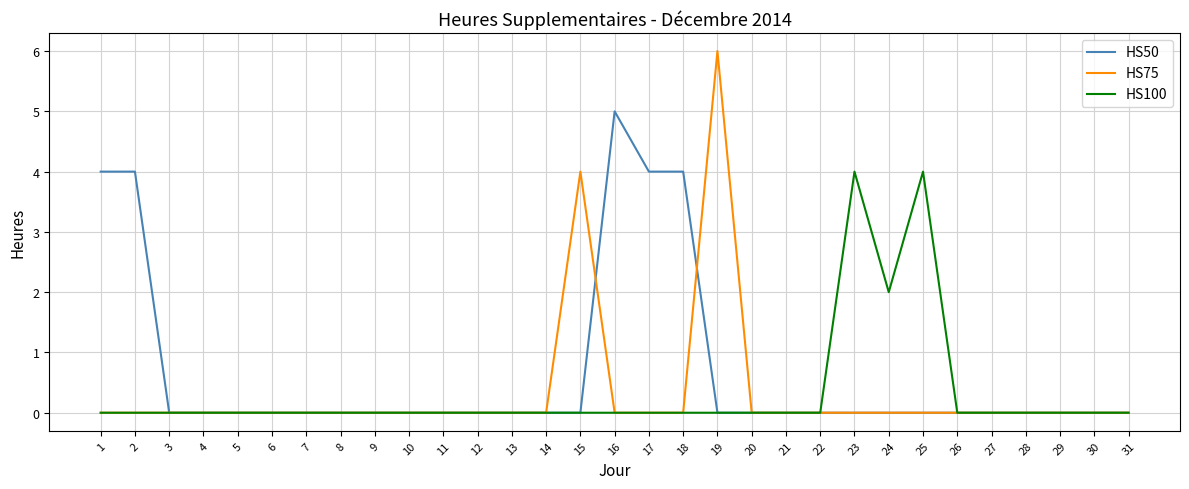

True or false: HS50 has a value of 0 at 24.

True